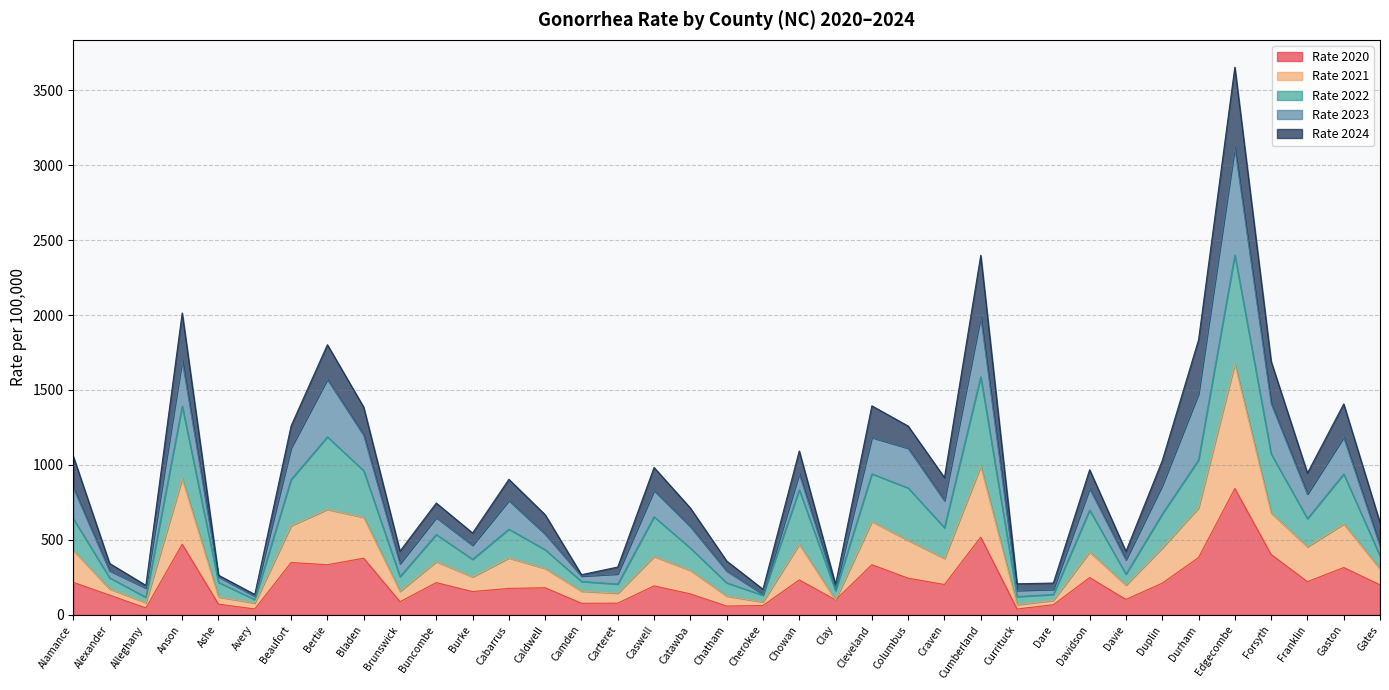

What is the total value across all series at Alexander?

343.2